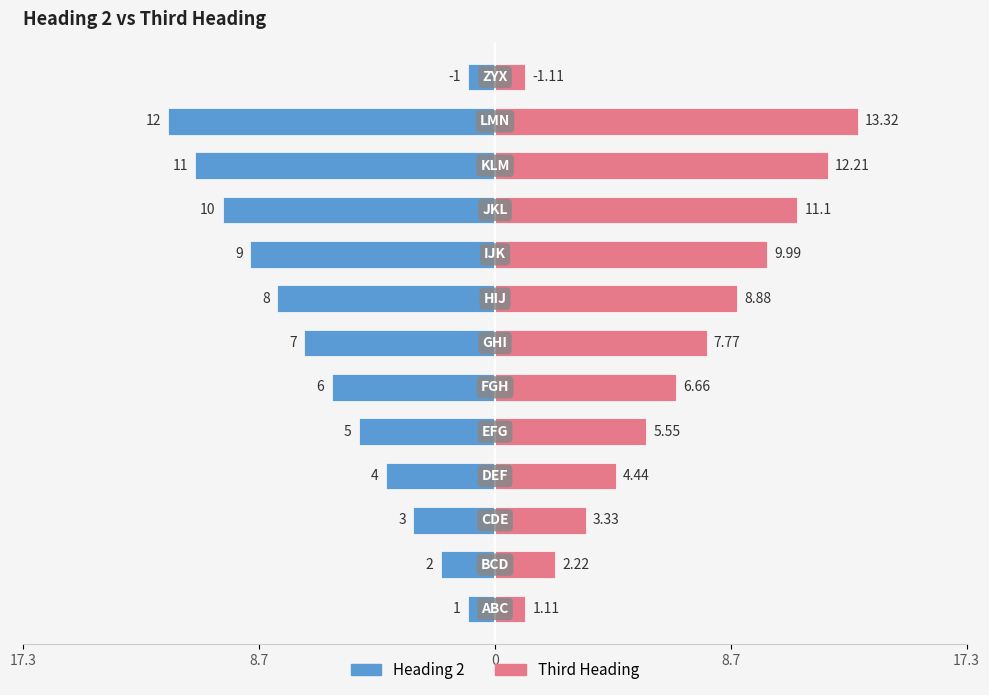

How many distinct data groups are displayed?

2